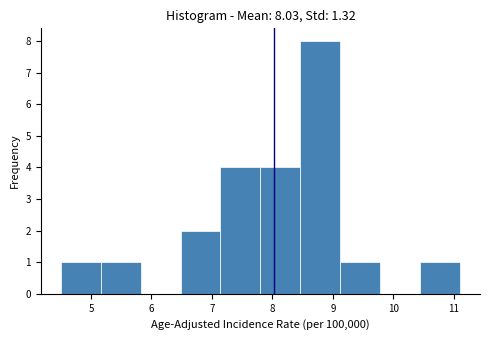

Over which range of the x-axis is the bar tallest?

8.46 to 9.12